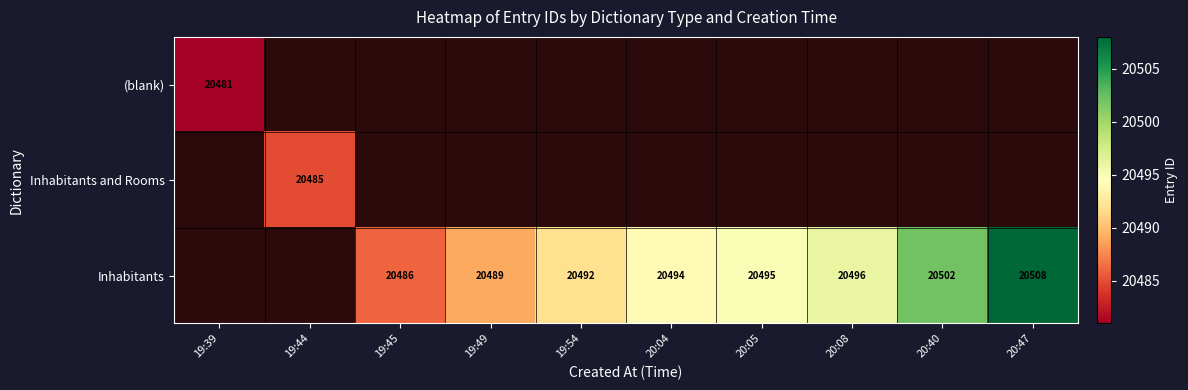

What is the maximum value shown in the chart?

20508.0